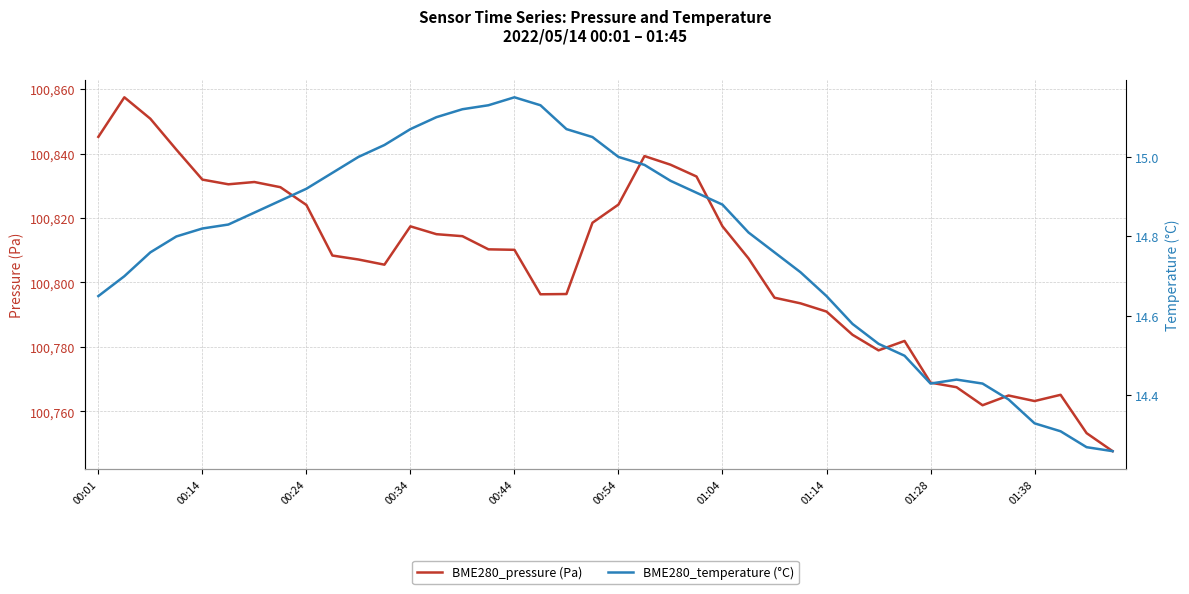

What is the sum of all BME280_temperature (°C) values?

591.1